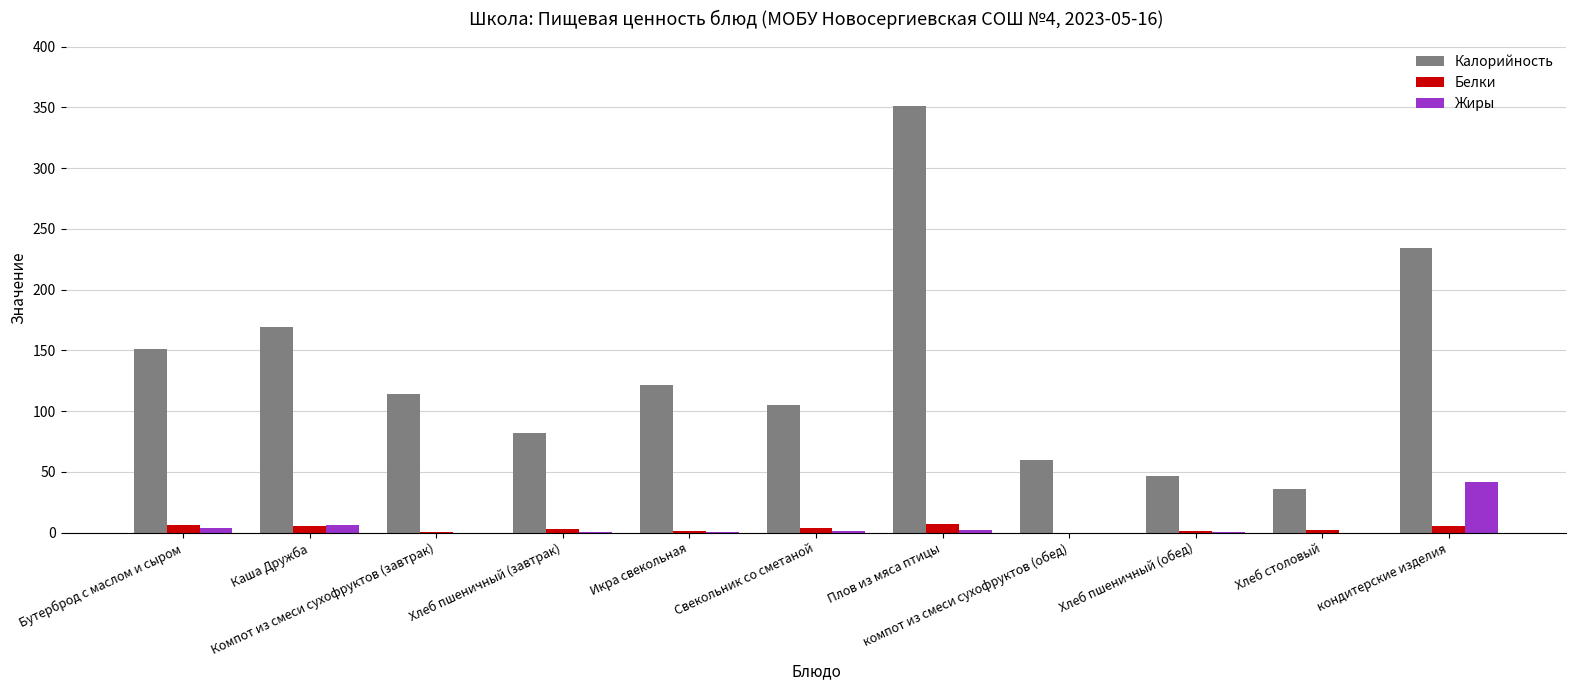

Are the bars horizontal?

No